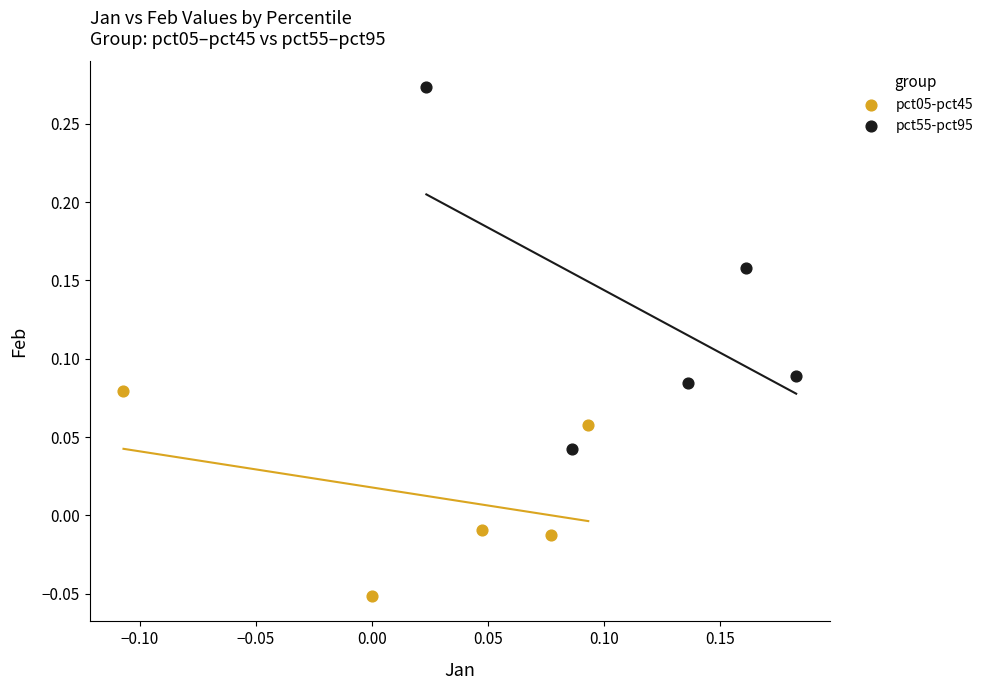

Which series reaches the minimum Y coordinate?

pct05-pct45